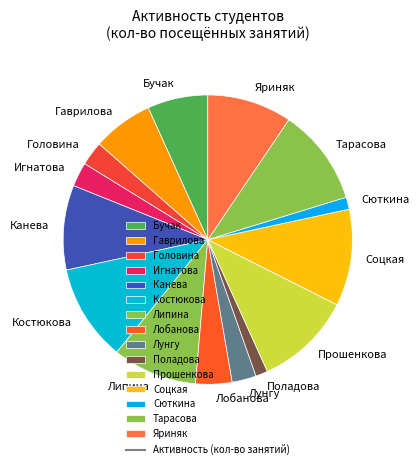

Is the sum of Лобанова and Поладова greater than half?

No